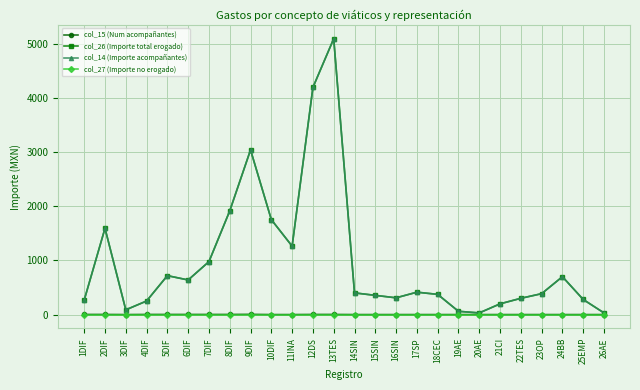

Is this an area chart (filled region under the line)?

No